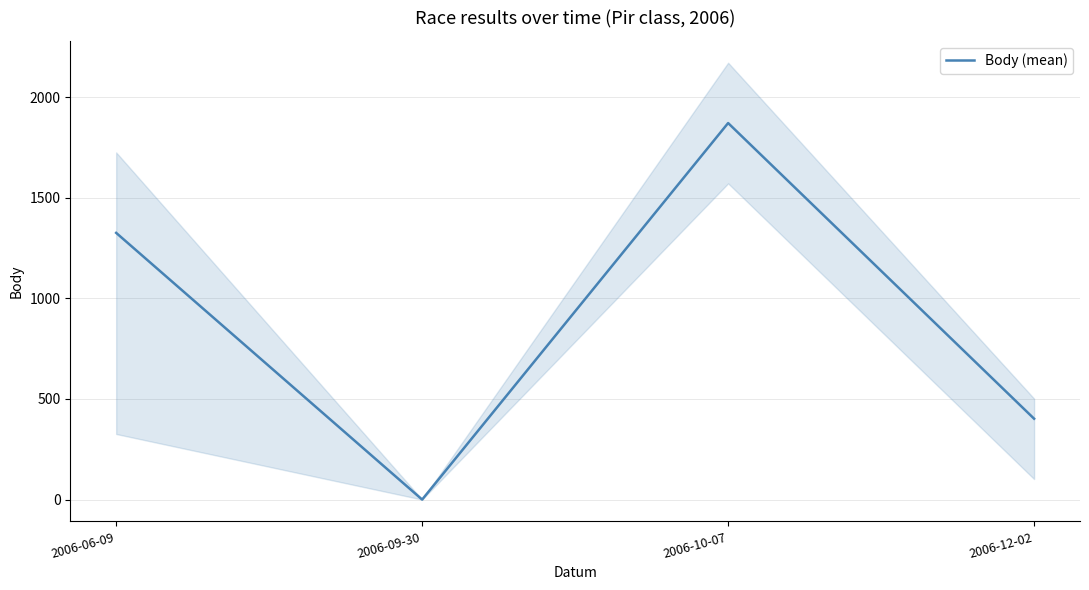

Does the chart display data point markers on the line(s)?

No